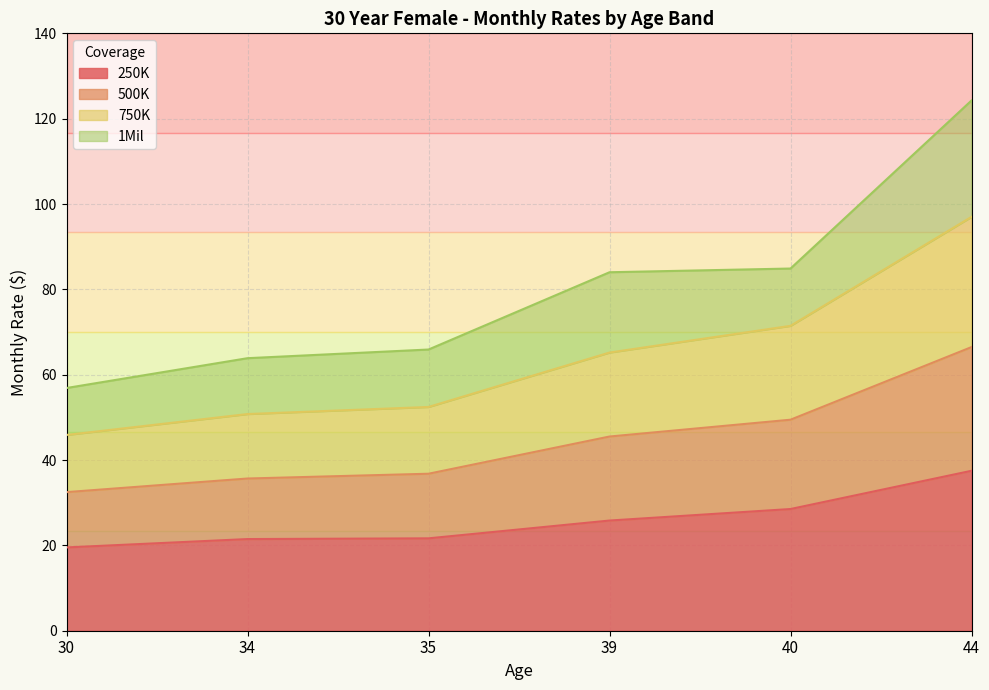

What is the total value across all series at 44?

124.3